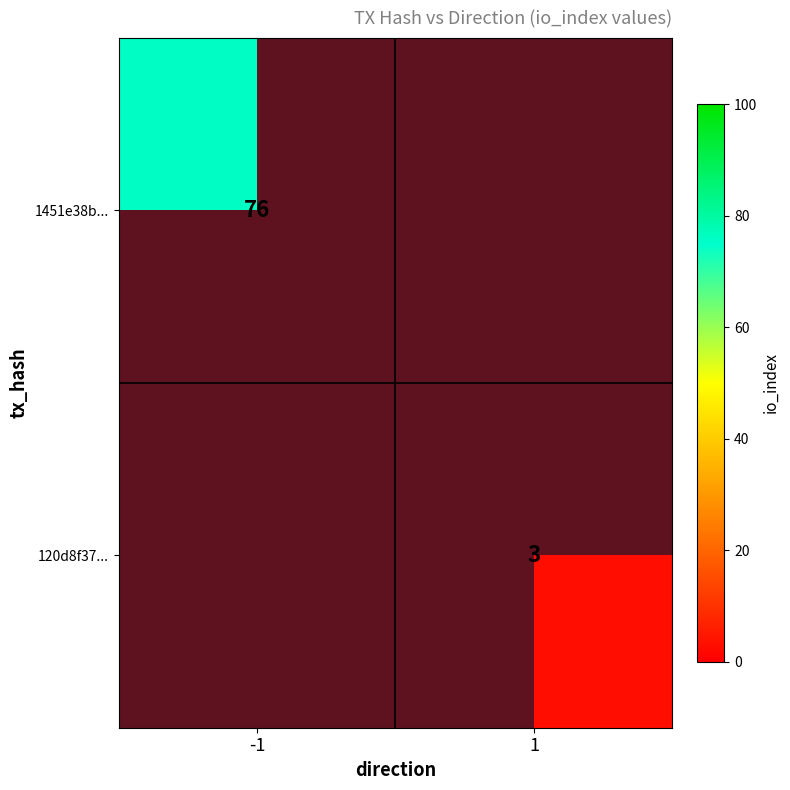

The 120d8f37... series shows 3 at 1. True or false?

True